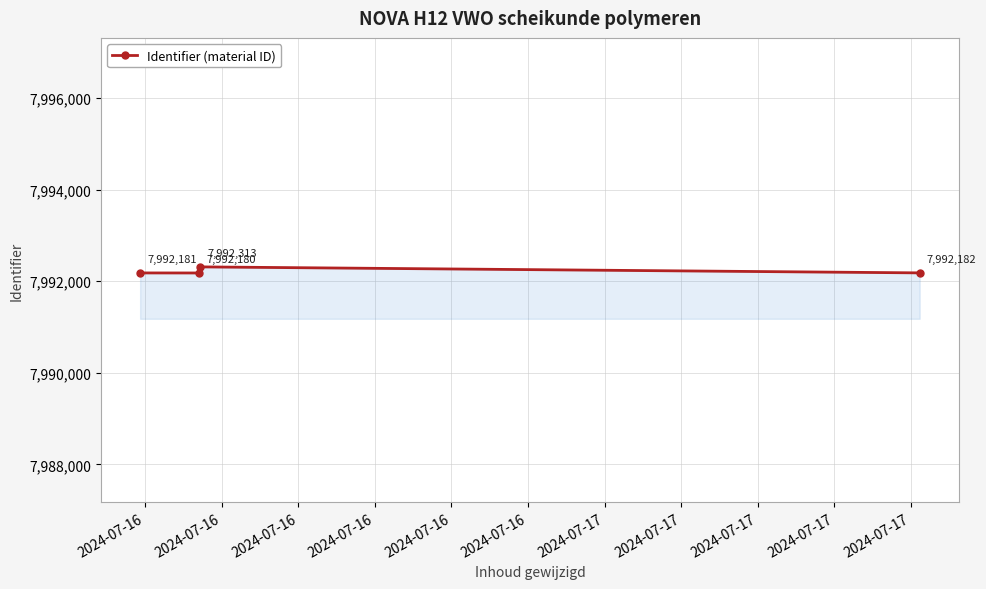

What is the greatest value displayed?

7992313